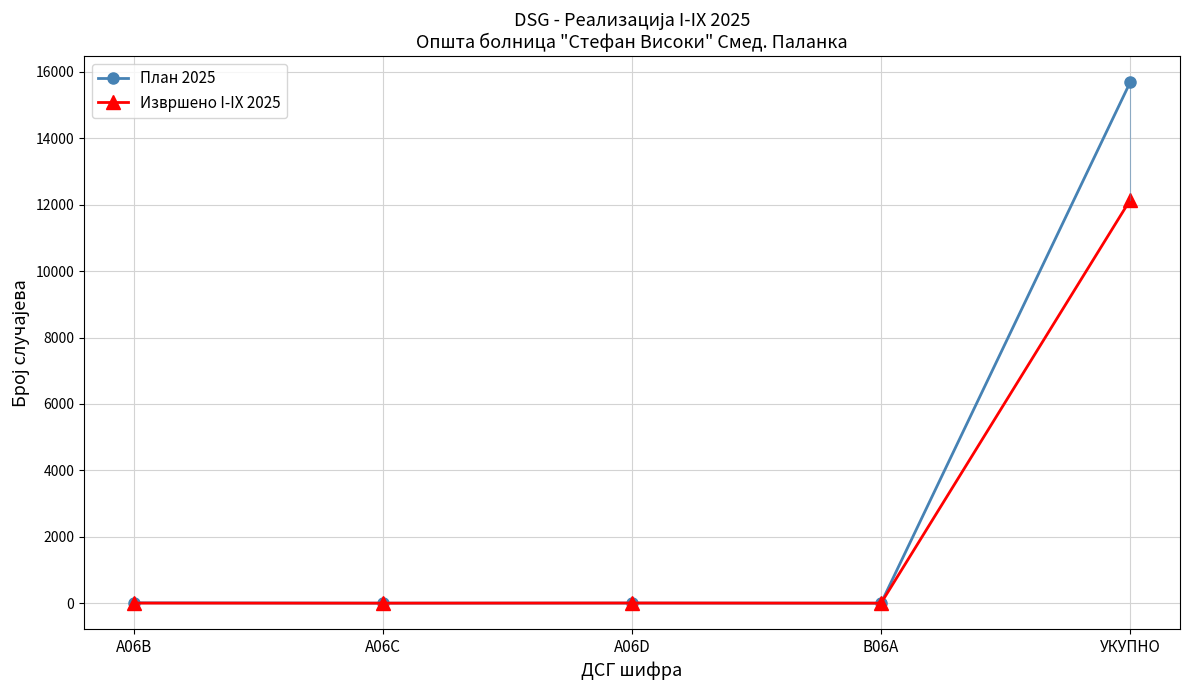

What is the value of the План 2025 point at the 1st from the left?

10